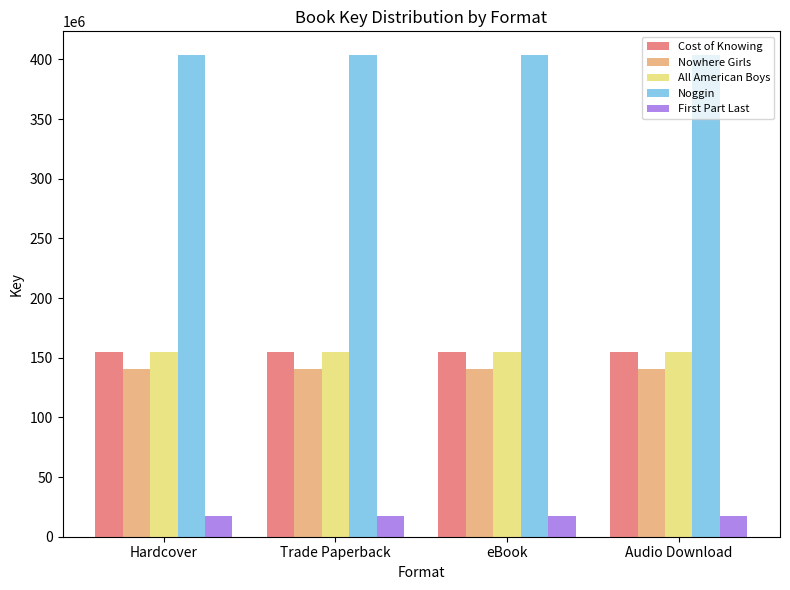

What is the sum of the Cost of Knowing values at eBook and Trade Paperback?

310195830